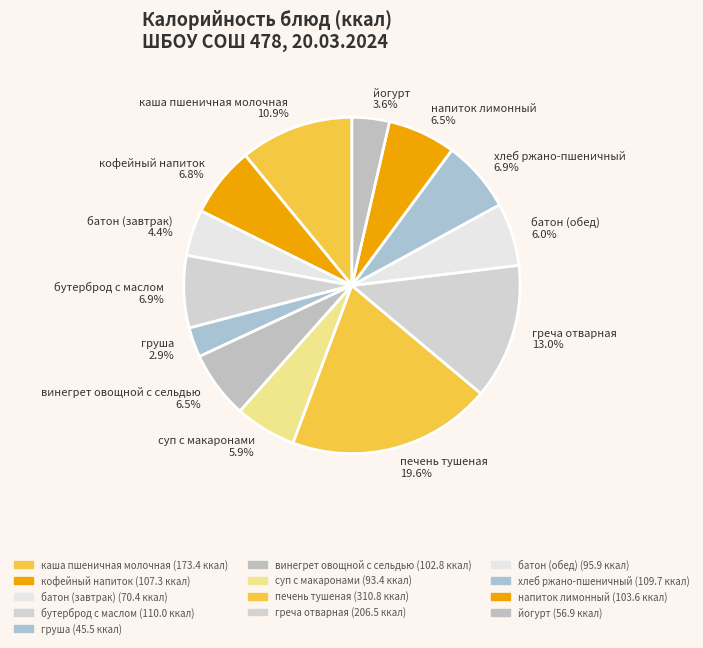

Which category has the biggest portion of the pie?

печень тушеная